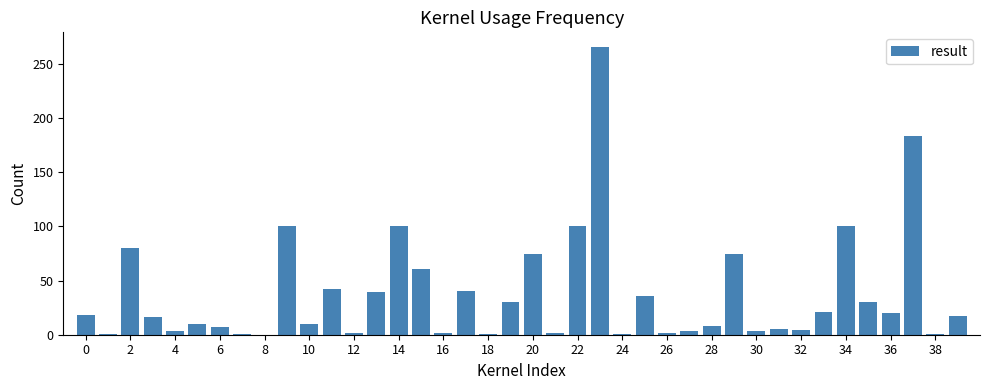

How many data points are above 17?

20